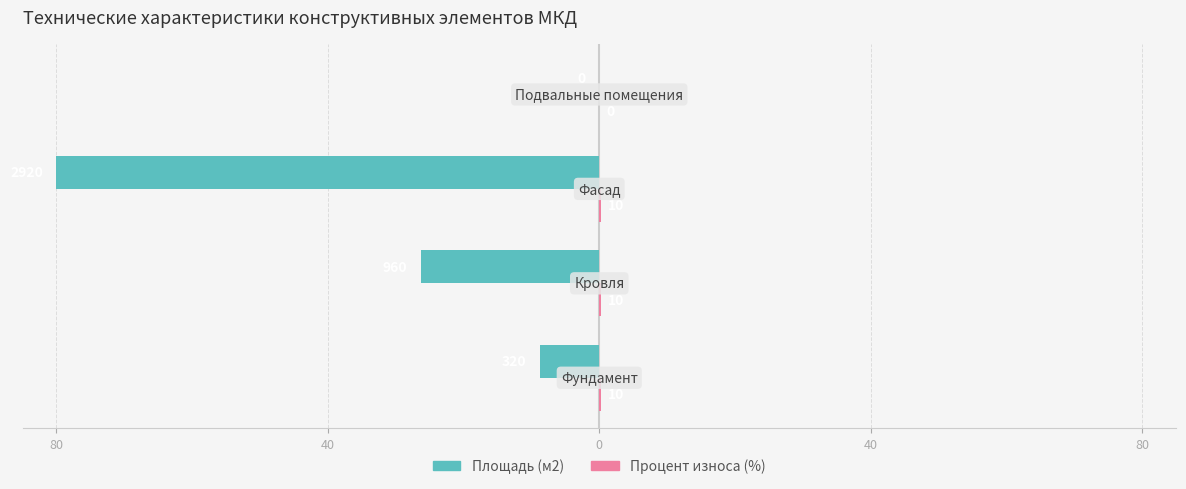

Count the number of data series in this chart.

2